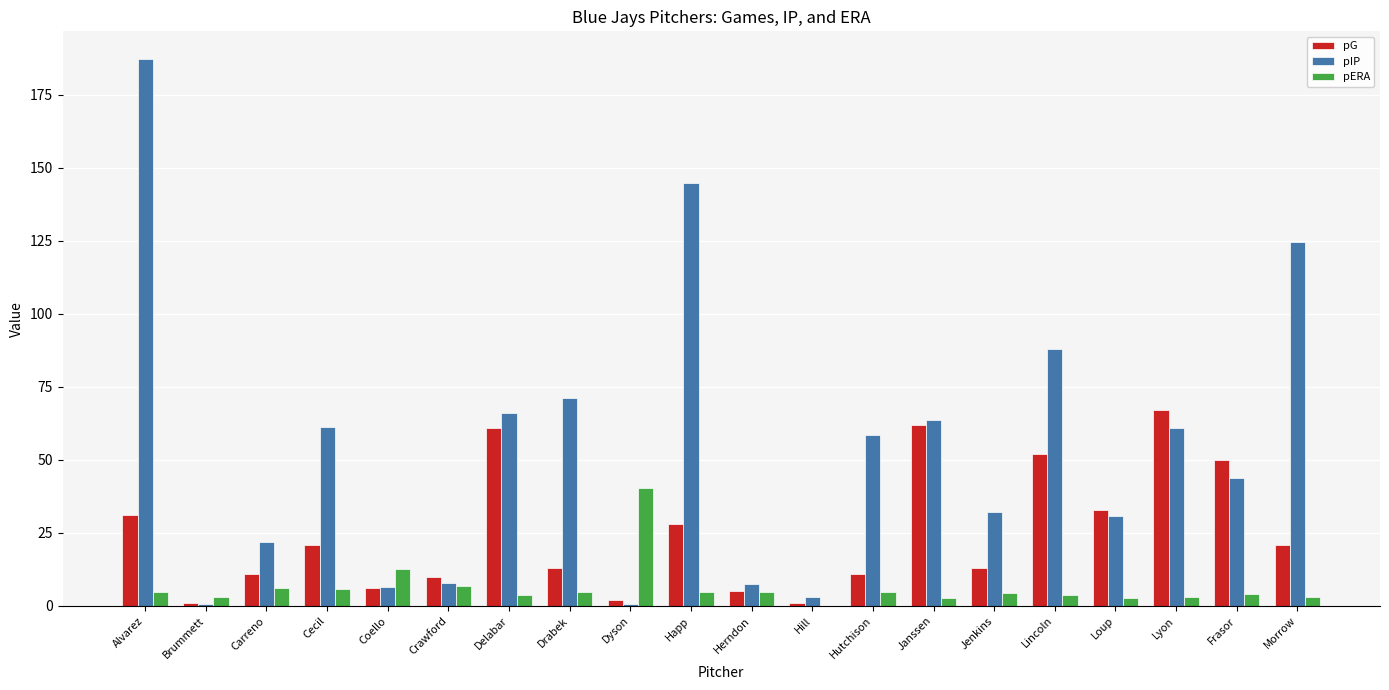

True or false: pIP has a value of 78.3 at Morrow.

False